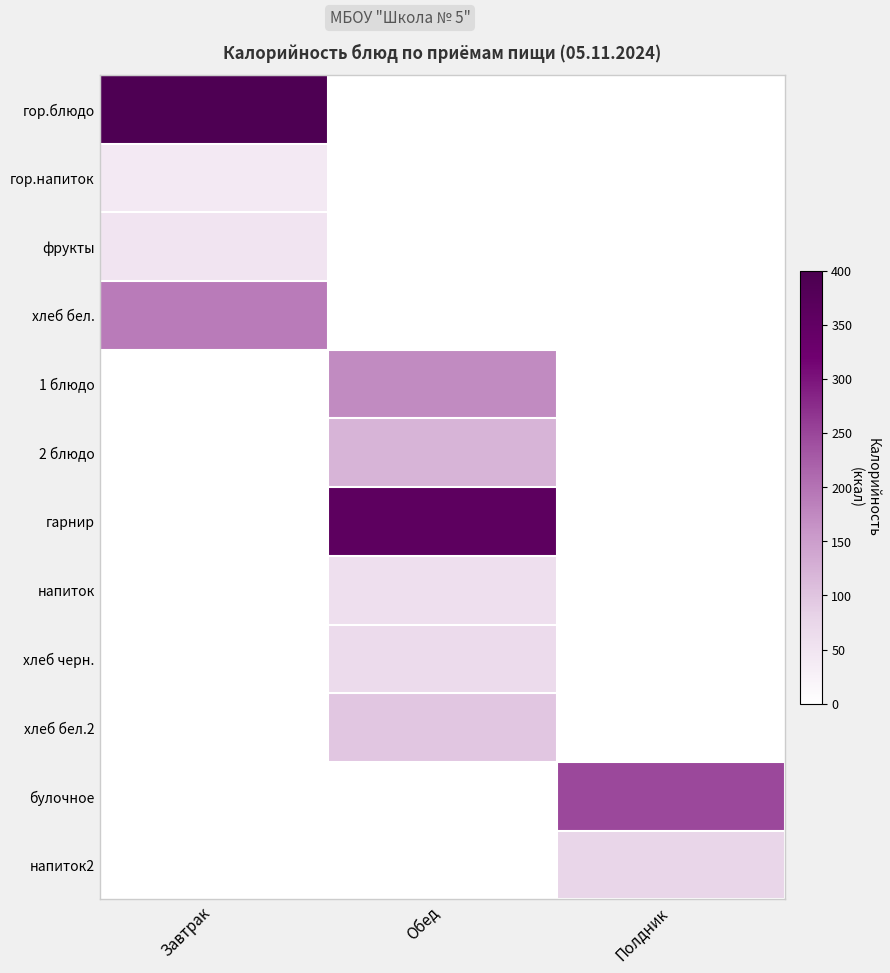

How many series are shown in this chart?

12